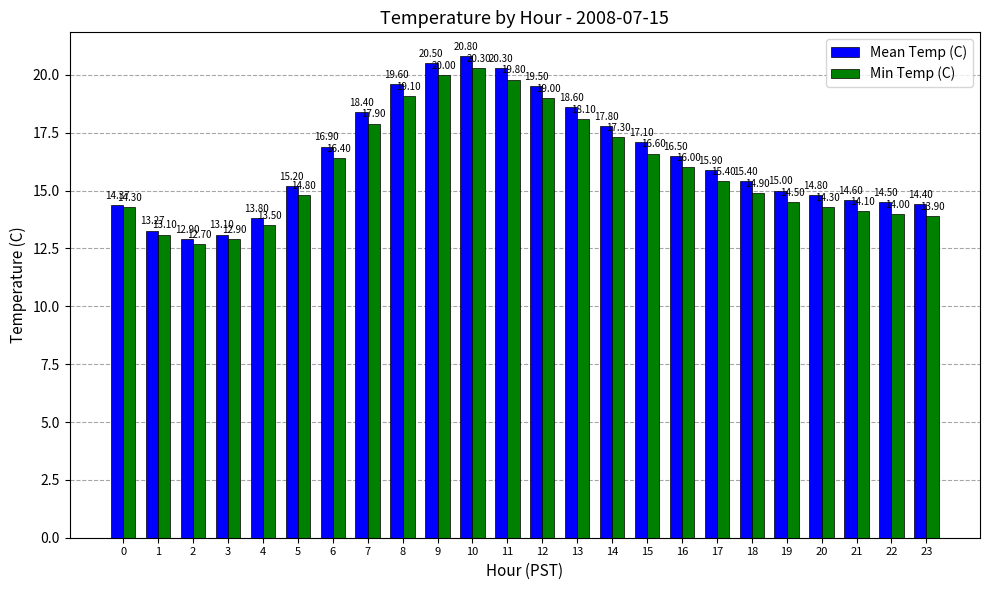

Which series has the largest total across all categories?

Mean Temp (C)